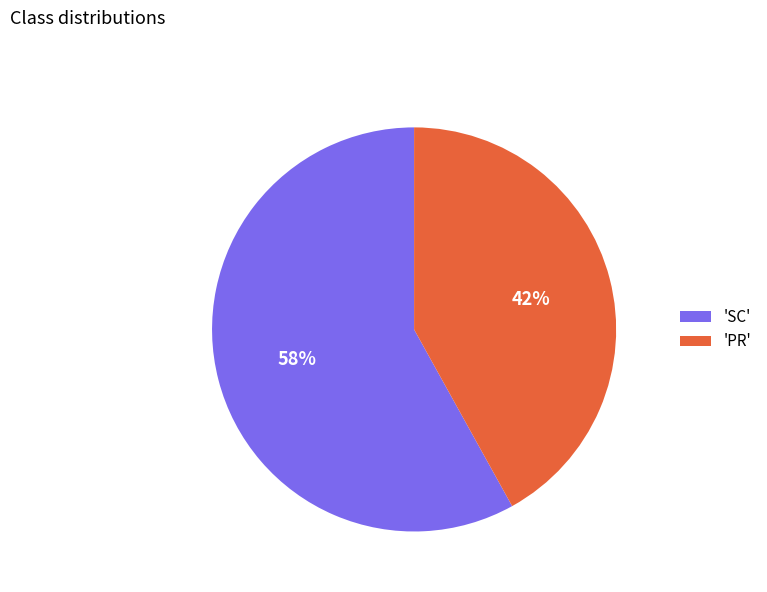

The 'SC' slice represents 66% of the pie. True or false?

False